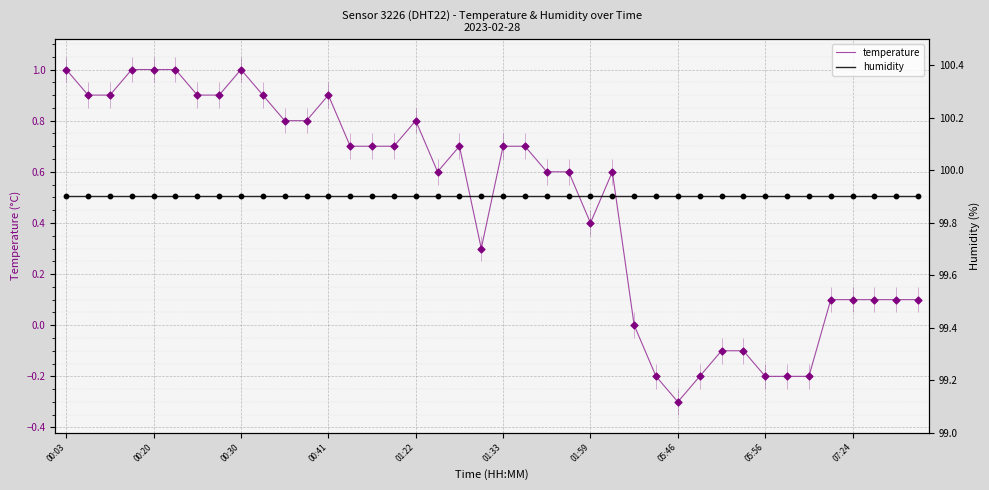

True or false: temperature has a value of 0.7 at 01:33.

True